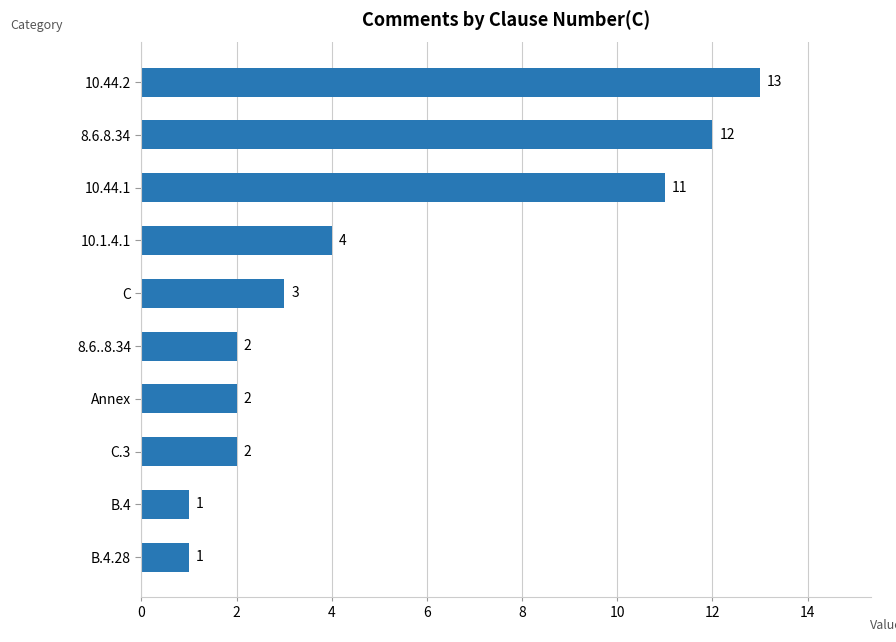

The chart shows a value of 5 at C. True or false?

False